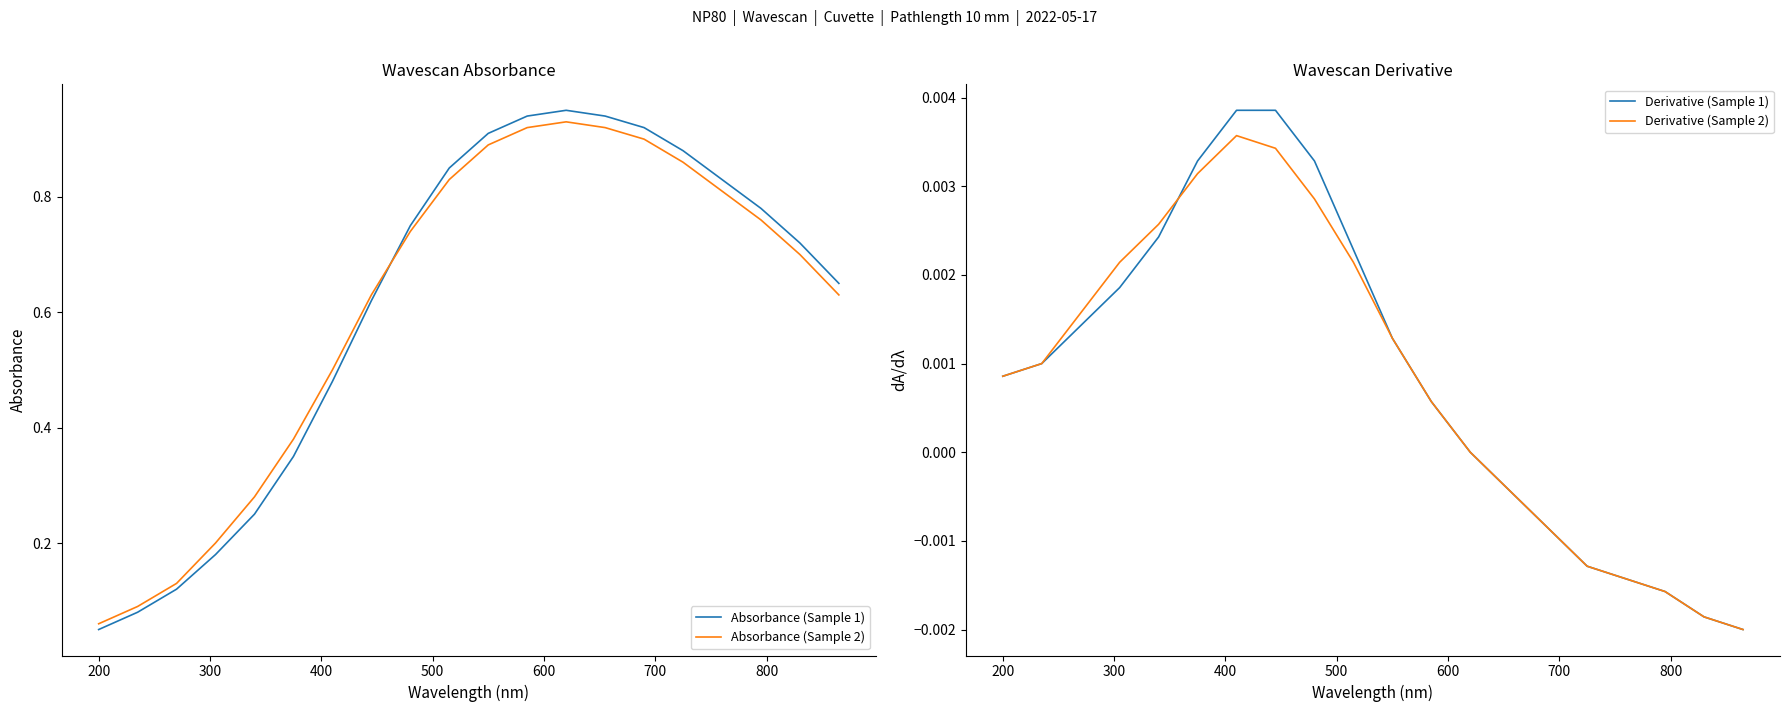

After their last crossing, which series has the higher values: Absorbance (Sample 1) or Absorbance (Sample 2)?

Absorbance (Sample 1)